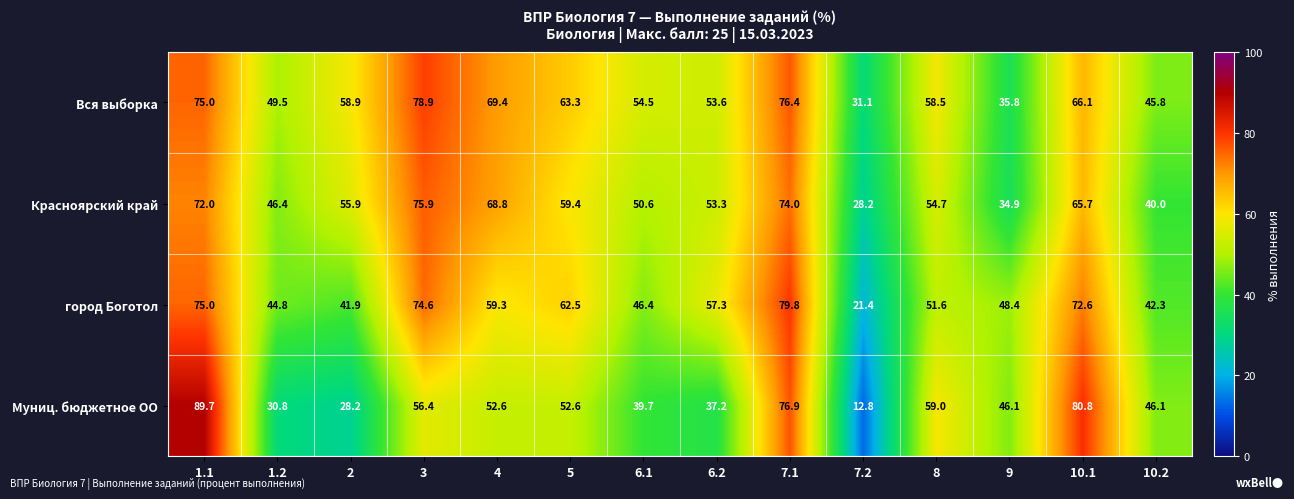

What is the highest value of the Вся выборка series?

78.9